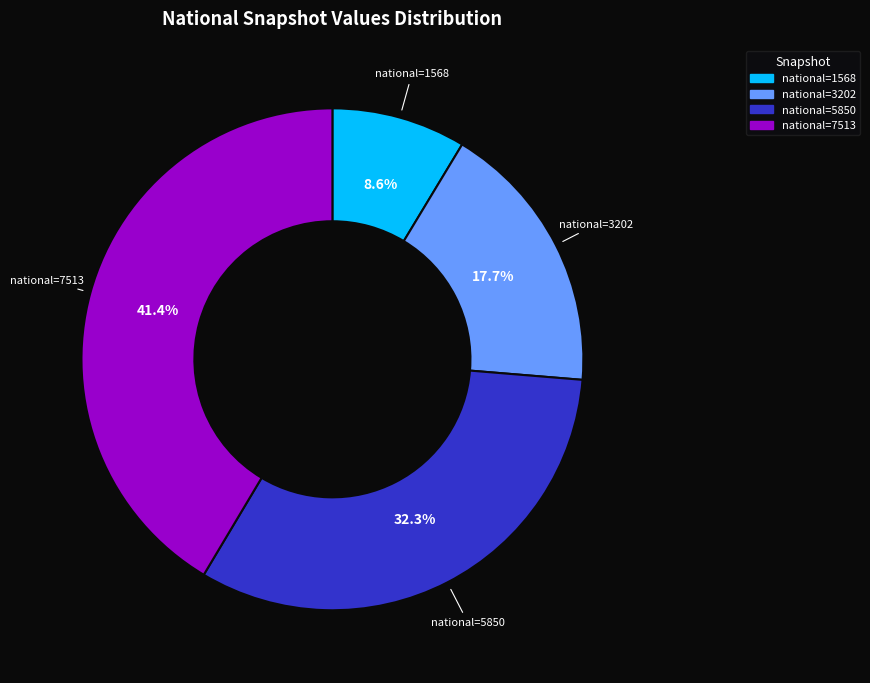

Is there a majority slice in this chart?

No